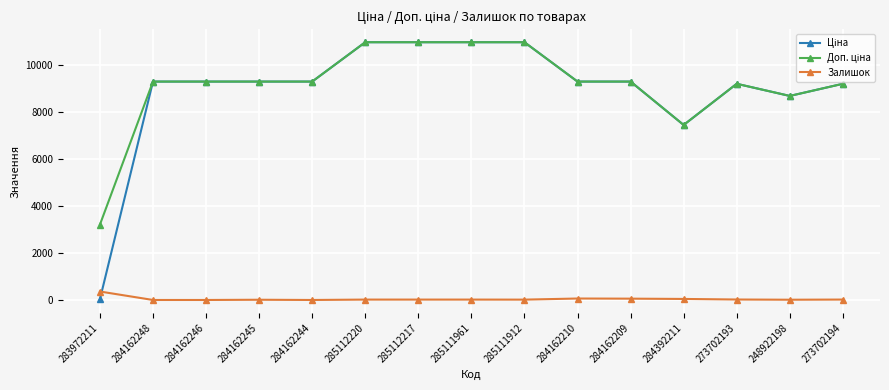

At how many categories does at least one series exceed 6686?

14